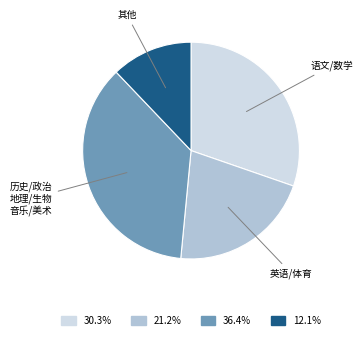

Is there a majority slice in this chart?

No